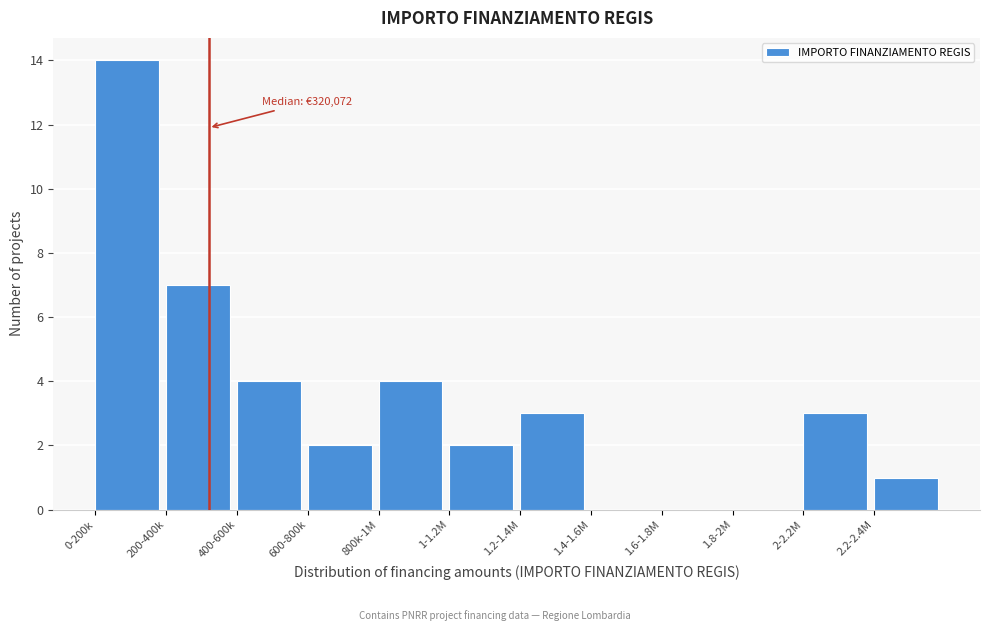

Reading left to right, what are all the values shown in this chart?

0-200k=14	200-400k=7	400-600k=4	600-800k=2	800k-1M=4	1-1.2M=2	1.2-1.4M=3	1.4-1.6M=0	1.6-1.8M=0	1.8-2M=0	2-2.2M=3	2.2-2.4M=1